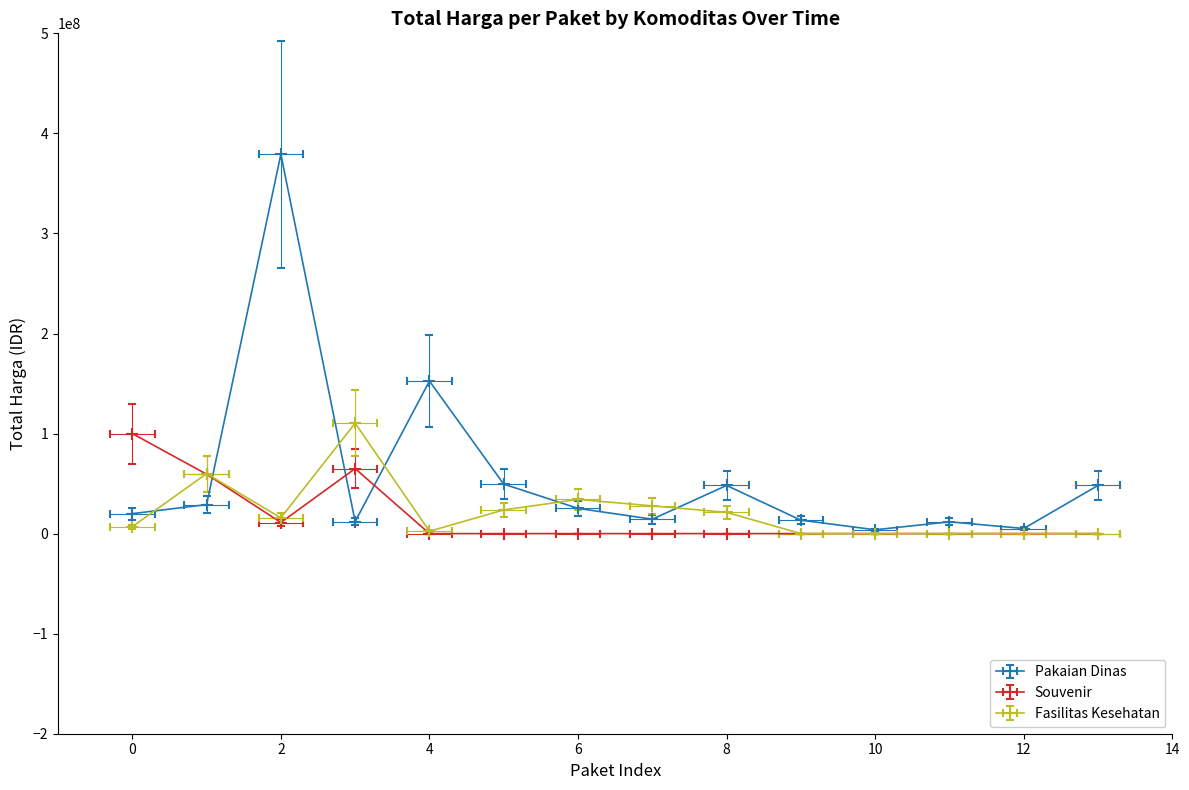

List the series in order of their peak value, highest first.

Pakaian Dinas, Fasilitas Kesehatan, Souvenir